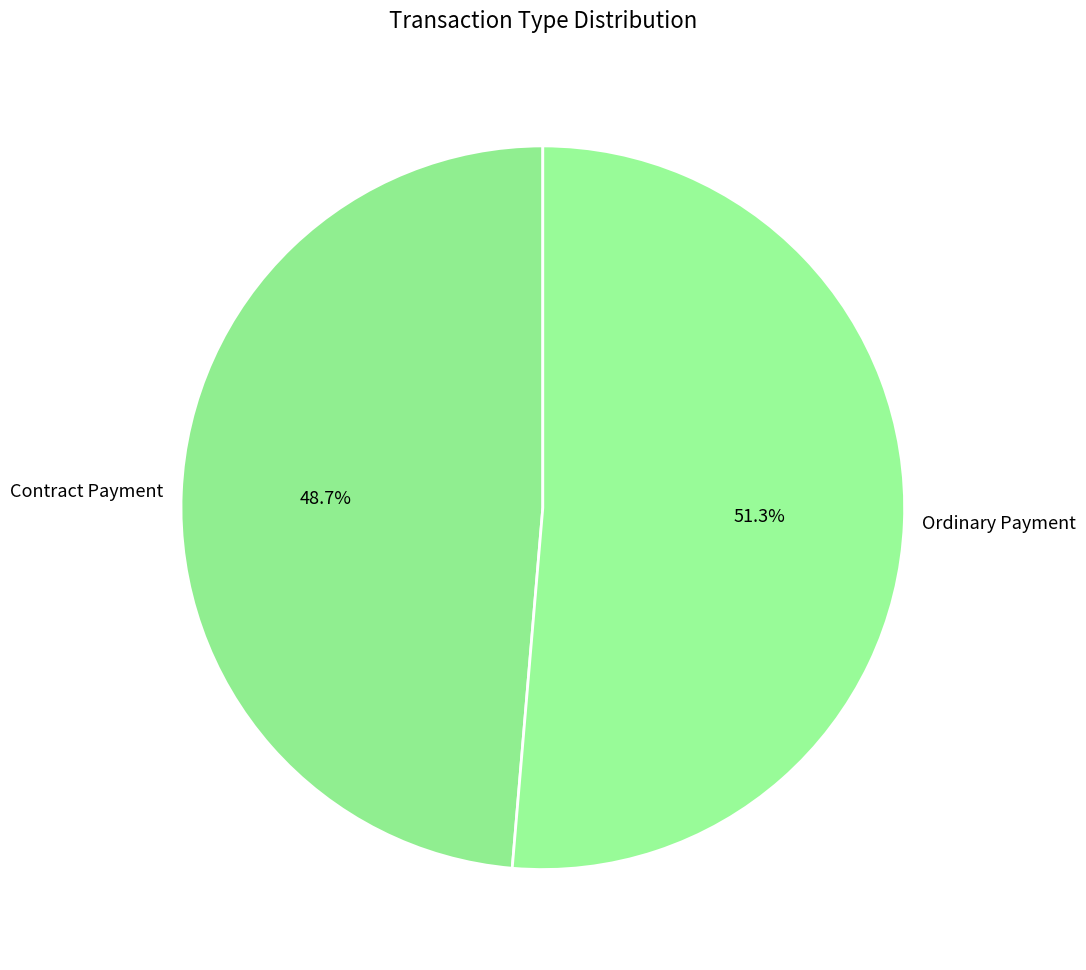

Which slice is the smallest?

Contract Payment